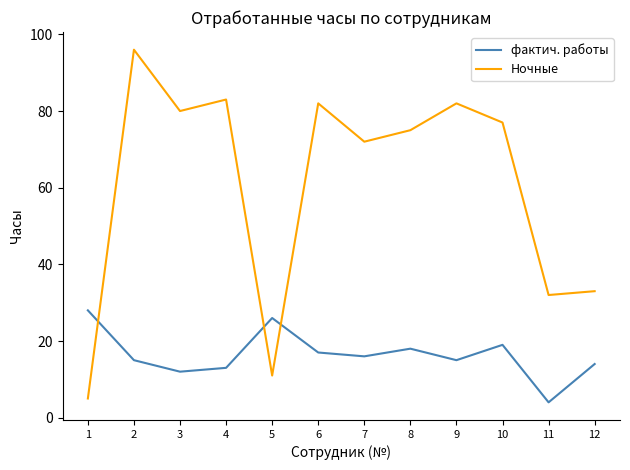

Which series has the widest spread of values?

Ночные